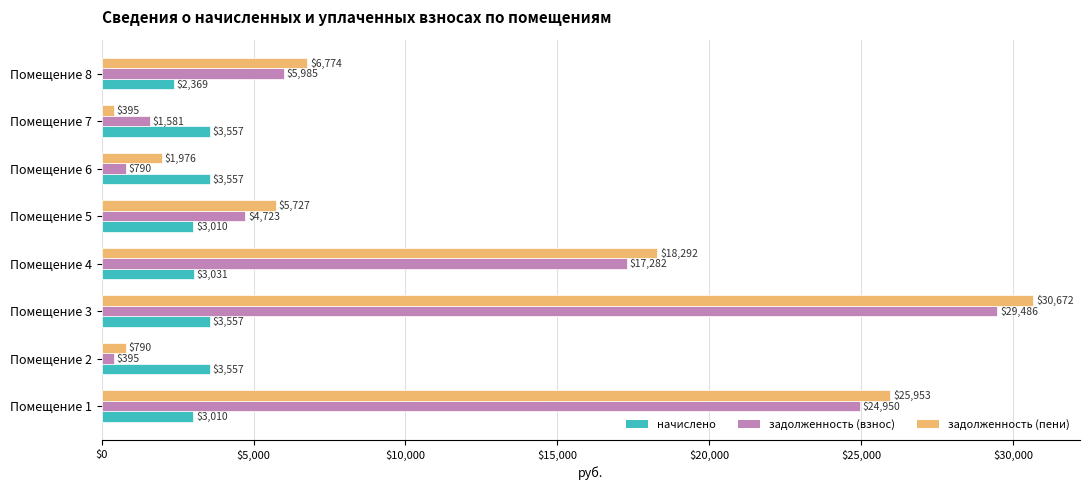

True or false: задолженность (взнос) has a value of 24750.4 at Помещение 4.

False